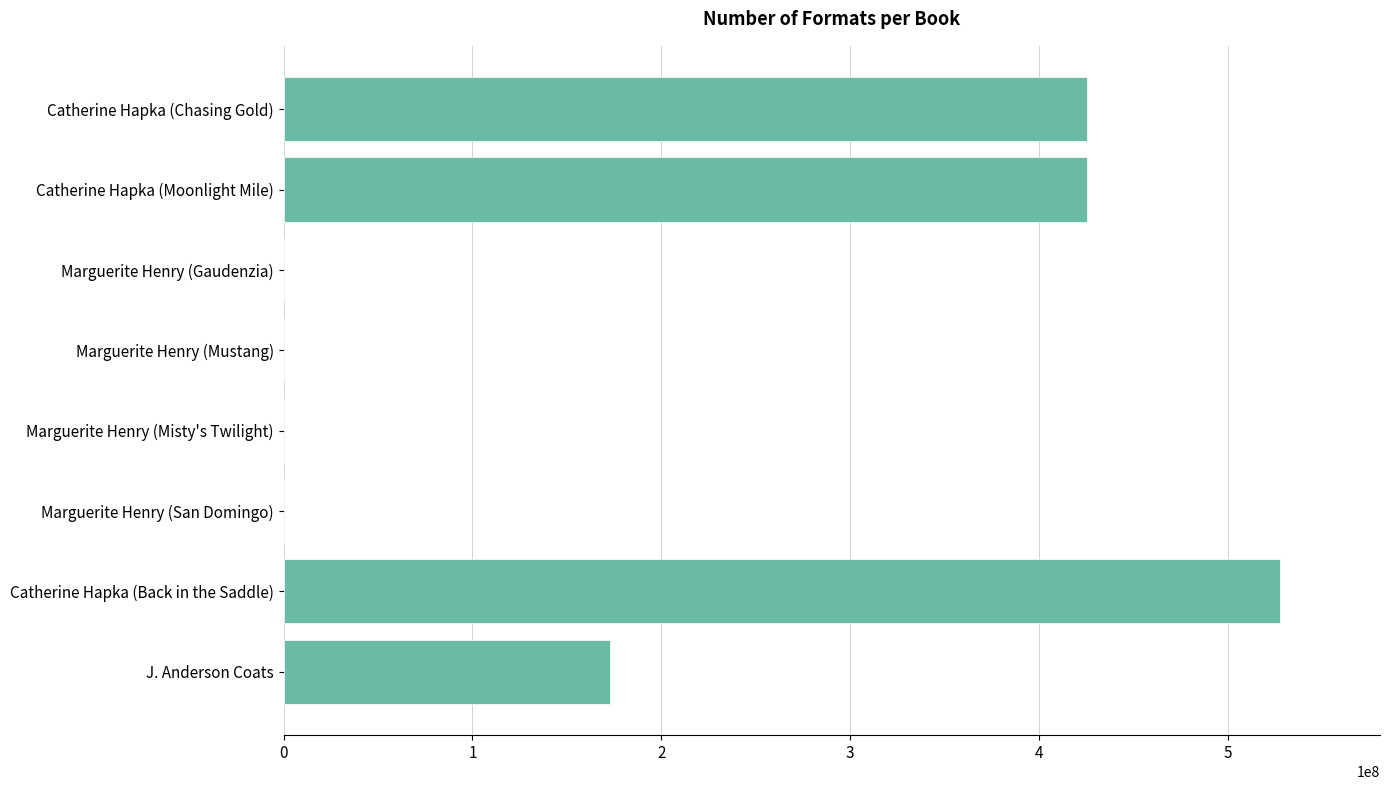

At which label is the value closest to 263981733?

J. Anderson Coats